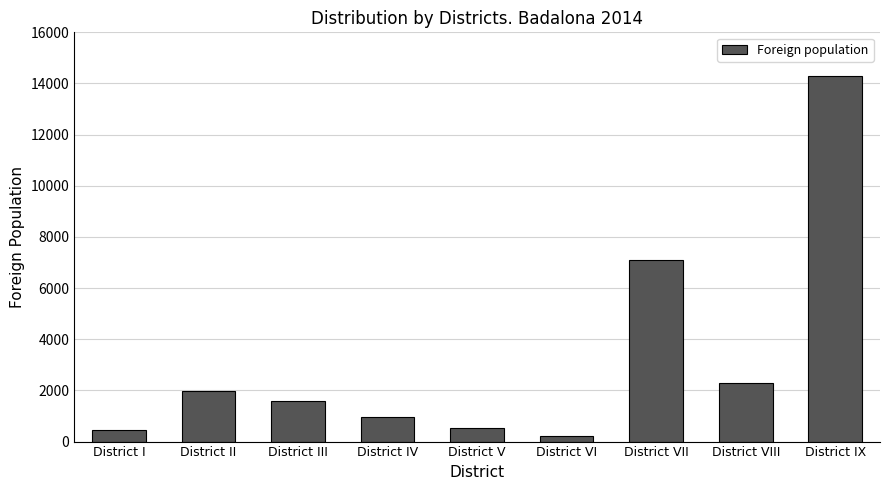

The chart shows a value of 210 at District VI. True or false?

True